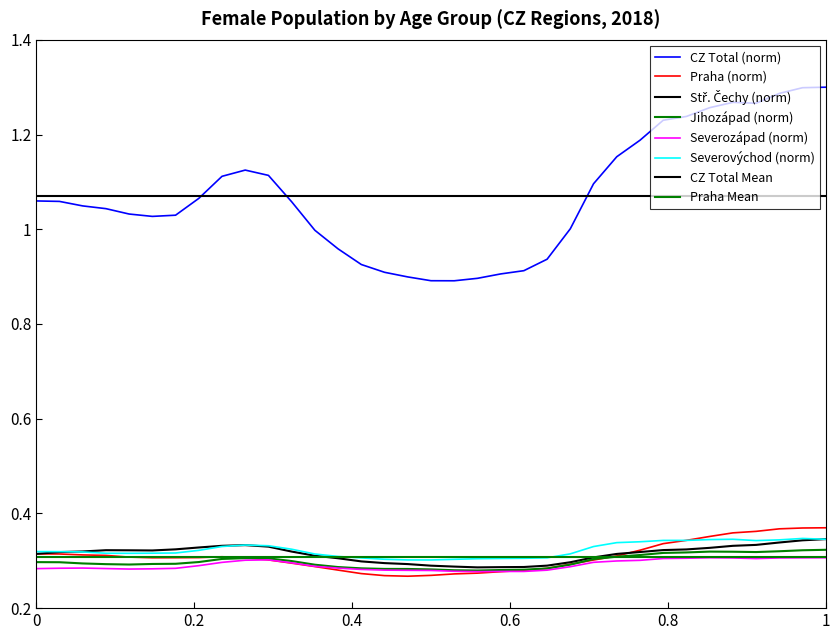

How many Jihozapad values are between 0 and 1?

35